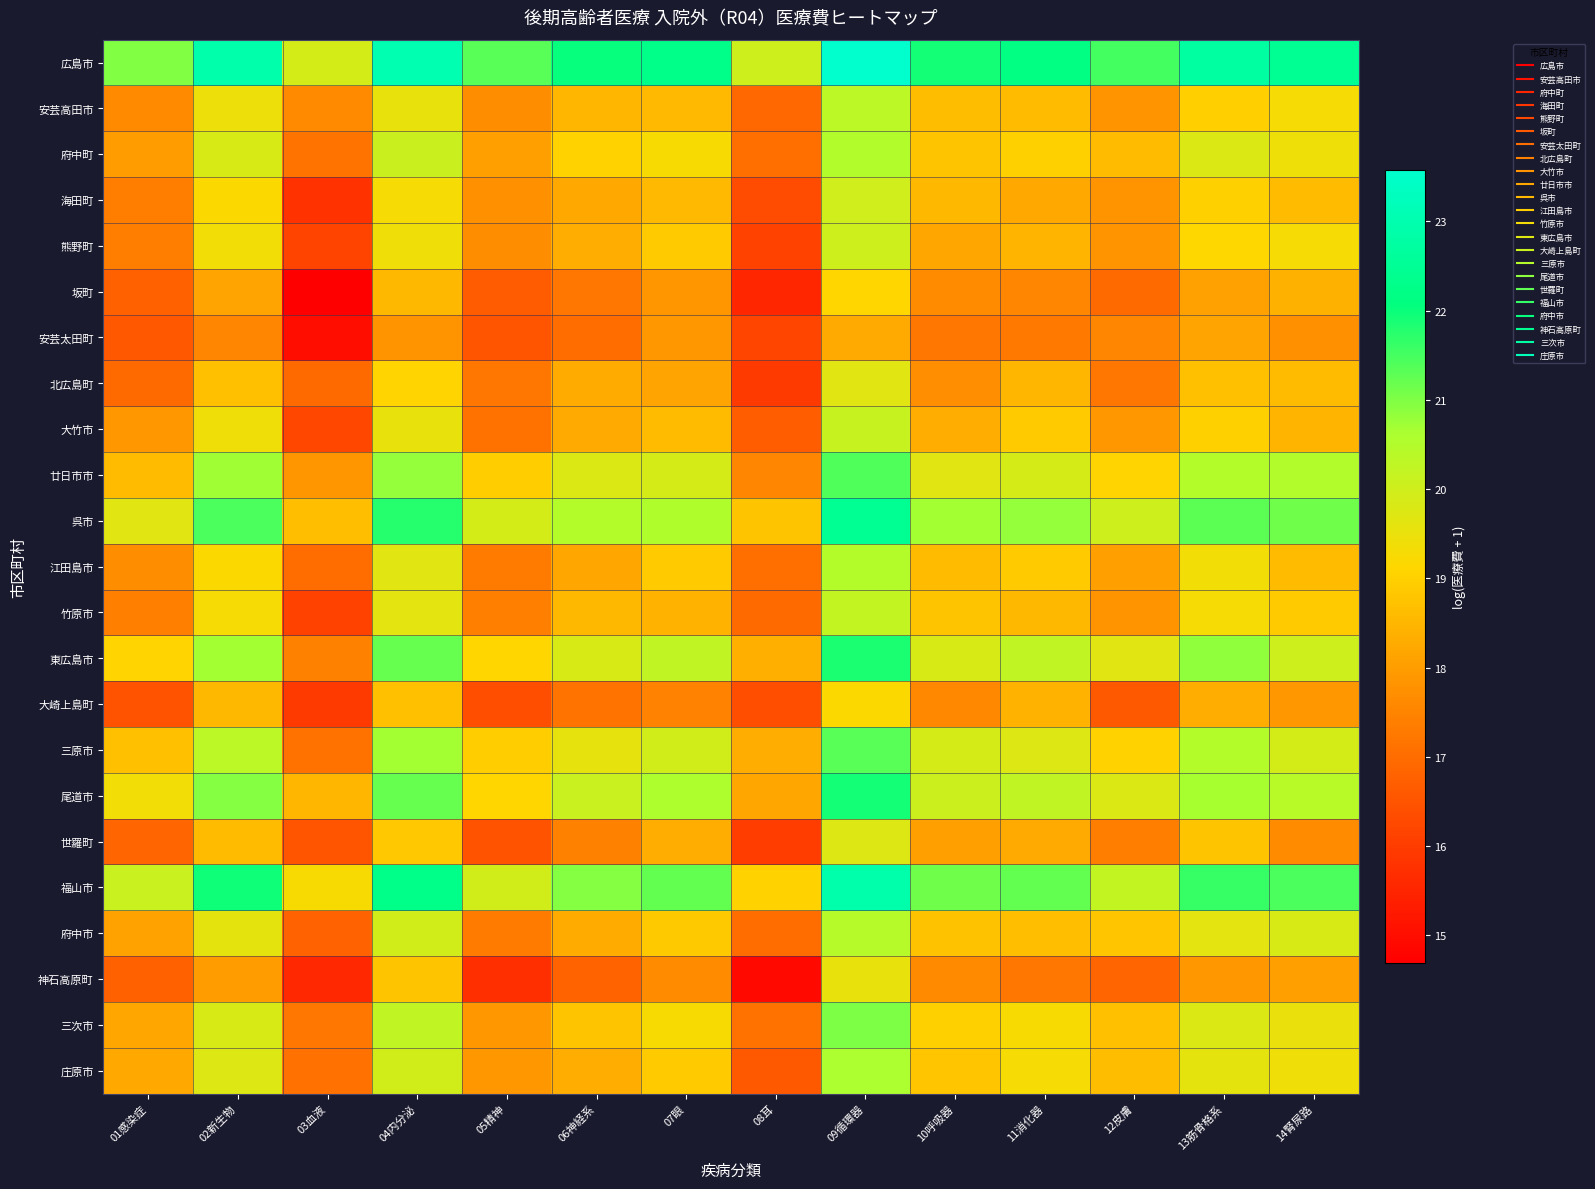

Reading right to left, transcribe all the data shown in this chart.

広島市: 14腎尿路=22.5	13筋骨格系=22.7	12皮膚=21.5	11消化器=22.2	10呼吸器=21.9	09循環器=23.6	08耳=20.0	07眼=22.3	06神経系=22.0	05精神=21.4	04内分泌=23.0	03血液=19.9	02新生物=22.9	01感染症=21.0
安芸高田市: 14腎尿路=19.3	13筋骨格系=19.0	12皮膚=17.8	11消化器=18.6	10呼吸器=18.6	09循環器=20.3	08耳=16.9	07眼=18.6	06神経系=18.5	05精神=17.7	04内分泌=19.5	03血液=17.6	02新生物=19.5	01感染症=17.6
府中町: 14腎尿路=19.4	13筋骨格系=19.8	12皮膚=18.6	11消化器=19.0	10呼吸器=18.8	09循環器=20.5	08耳=17.1	07眼=19.2	06神経系=19.0	05精神=18.0	04内分泌=20.1	03血液=17.2	02新生物=19.8	01感染症=18.0
海田町: 14腎尿路=18.6	13筋骨格系=19.0	12皮膚=17.8	11消化器=18.2	10呼吸器=18.5	09循環器=20.0	08耳=16.3	07眼=18.5	06神経系=18.2	05精神=17.8	04内分泌=19.3	03血液=15.8	02新生物=19.2	01感染症=17.4
熊野町: 14腎尿路=19.3	13筋骨格系=19.1	12皮膚=17.8	11消化器=18.4	10呼吸器=18.2	09循環器=20.0	08耳=16.1	07眼=18.9	06神経系=18.3	05精神=17.7	04内分泌=19.4	03血液=16.2	02新生物=19.4	01感染症=17.4
坂町: 14腎尿路=18.4	13筋骨格系=18.1	12皮膚=17.0	11消化器=17.6	10呼吸器=17.7	09循環器=19.1	08耳=15.6	07眼=17.9	06神経系=17.2	05精神=16.7	04内分泌=18.5	03血液=14.7	02新生物=18.2	01感染症=16.7
安芸太田町: 14腎尿路=17.8	13筋骨格系=18.2	12皮膚=17.5	11消化器=17.3	10呼吸器=17.2	09循環器=18.3	08耳=16.2	07眼=17.9	06神経系=17.0	05精神=16.5	04内分泌=17.8	03血液=15.0	02新生物=17.5	01感染症=16.6
北広島町: 14腎尿路=18.6	13筋骨格系=18.7	12皮膚=17.3	11消化器=18.5	10呼吸器=17.7	09循環器=19.7	08耳=16.0	07眼=18.1	06神経系=18.3	05精神=17.2	04内分泌=19.1	03血液=17.0	02新生物=18.7	01感染症=17.0
大竹市: 14腎尿路=18.4	13筋骨格系=19.0	12皮膚=17.9	11消化器=18.9	10呼吸器=18.3	09循環器=20.2	08耳=16.7	07眼=18.6	06神経系=18.3	05精神=17.1	04内分泌=19.5	03血液=16.2	02新生物=19.4	01感染症=17.9
廿日市市: 14腎尿路=20.5	13筋骨格系=20.5	12皮膚=19.1	11消化器=19.9	10呼吸器=19.7	09循環器=21.4	08耳=17.5	07眼=19.9	06神経系=19.8	05精神=18.9	04内分泌=20.8	03血液=17.9	02新生物=20.7	01感染症=18.6
呉市: 14腎尿路=21.1	13筋骨格系=21.3	12皮膚=20.0	11消化器=20.8	10呼吸器=20.7	09循環器=22.4	08耳=18.8	07眼=20.5	06神経系=20.5	05精神=19.9	04内分泌=21.7	03血液=18.7	02新生物=21.4	01感染症=19.7
江田島市: 14腎尿路=18.6	13筋骨格系=19.4	12皮膚=18.0	11消化器=18.9	10呼吸器=18.6	09循環器=20.5	08耳=17.1	07眼=18.9	06神経系=18.2	05精神=17.3	04内分泌=19.7	03血液=17.0	02新生物=19.2	01感染症=17.7
竹原市: 14腎尿路=18.9	13筋骨格系=19.3	12皮膚=17.8	11消化器=18.5	10呼吸器=18.8	09循環器=20.2	08耳=17.0	07眼=18.4	06神経系=18.5	05精神=17.4	04内分泌=19.6	03血液=16.1	02新生物=19.3	01感染症=17.4
東広島市: 14腎尿路=20.0	13筋骨格系=20.9	12皮膚=19.7	11消化器=20.3	10呼吸器=19.8	09循環器=21.9	08耳=18.3	07眼=20.3	06神経系=19.8	05精神=19.1	04内分泌=21.2	03血液=17.4	02新生物=20.7	01感染症=19.1
大崎上島町: 14腎尿路=17.9	13筋骨格系=18.3	12皮膚=16.6	11消化器=18.4	10呼吸器=17.6	09循環器=19.2	08耳=16.4	07眼=17.5	06神経系=17.2	05精神=16.4	04内分泌=18.7	03血液=16.0	02新生物=18.5	01感染症=16.5
三原市: 14腎尿路=19.9	13筋骨格系=20.5	12皮膚=19.0	11消化器=19.7	10呼吸器=19.9	09循環器=21.3	08耳=18.3	07眼=20.0	06神経系=19.6	05精神=19.0	04内分泌=20.7	03血液=17.1	02新生物=20.3	01感染症=18.7
尾道市: 14腎尿路=20.4	13筋骨格系=20.6	12皮膚=19.8	11消化器=20.2	10呼吸器=20.0	09循環器=21.9	08耳=18.2	07眼=20.6	06神経系=20.1	05精神=19.1	04内分泌=21.2	03血液=18.5	02新生物=21.0	01感染症=19.3
世羅町: 14腎尿路=17.7	13筋骨格系=18.8	12皮膚=17.4	11消化器=18.2	10呼吸器=18.0	09循環器=19.7	08耳=16.0	07眼=18.3	06神経系=17.5	05精神=16.5	04内分泌=18.8	03血液=16.5	02新生物=18.6	01感染症=16.8
福山市: 14腎尿路=21.4	13筋骨格系=21.6	12皮膚=20.2	11消化器=21.2	10呼吸器=21.1	09循環器=22.9	08耳=19.1	07眼=21.2	06神経系=20.9	05精神=20.0	04内分泌=22.3	03血液=19.3	02新生物=22.0	01感染症=20.1
府中市: 14腎尿路=19.8	13筋骨格系=19.6	12皮膚=18.8	11消化器=18.7	10呼吸器=18.7	09循環器=20.4	08耳=17.0	07眼=18.9	06神経系=18.3	05精神=17.3	04内分泌=19.9	03血液=16.8	02新生物=19.6	01感染症=18.1
神石高原町: 14腎尿路=18.1	13筋骨格系=17.9	12皮膚=16.9	11消化器=17.3	10呼吸器=17.6	09循環器=19.5	08耳=14.9	07眼=17.6	06神経系=16.8	05精神=15.7	04内分泌=18.8	03血液=15.6	02新生物=18.0	01感染症=16.8
三次市: 14腎尿路=19.5	13筋骨格系=19.8	12皮膚=18.7	11消化器=19.3	10呼吸器=19.0	09循環器=21.0	08耳=17.1	07眼=19.3	06神経系=18.8	05精神=17.9	04内分泌=20.3	03血液=17.3	02新生物=19.8	01感染症=18.2
庄原市: 14腎尿路=19.4	13筋骨格系=19.6	12皮膚=18.6	11消化器=19.3	10呼吸器=18.8	09循環器=20.6	08耳=16.6	07眼=18.9	06神経系=18.3	05精神=17.9	04内分泌=19.9	03血液=17.1	02新生物=19.7	01感染症=18.2